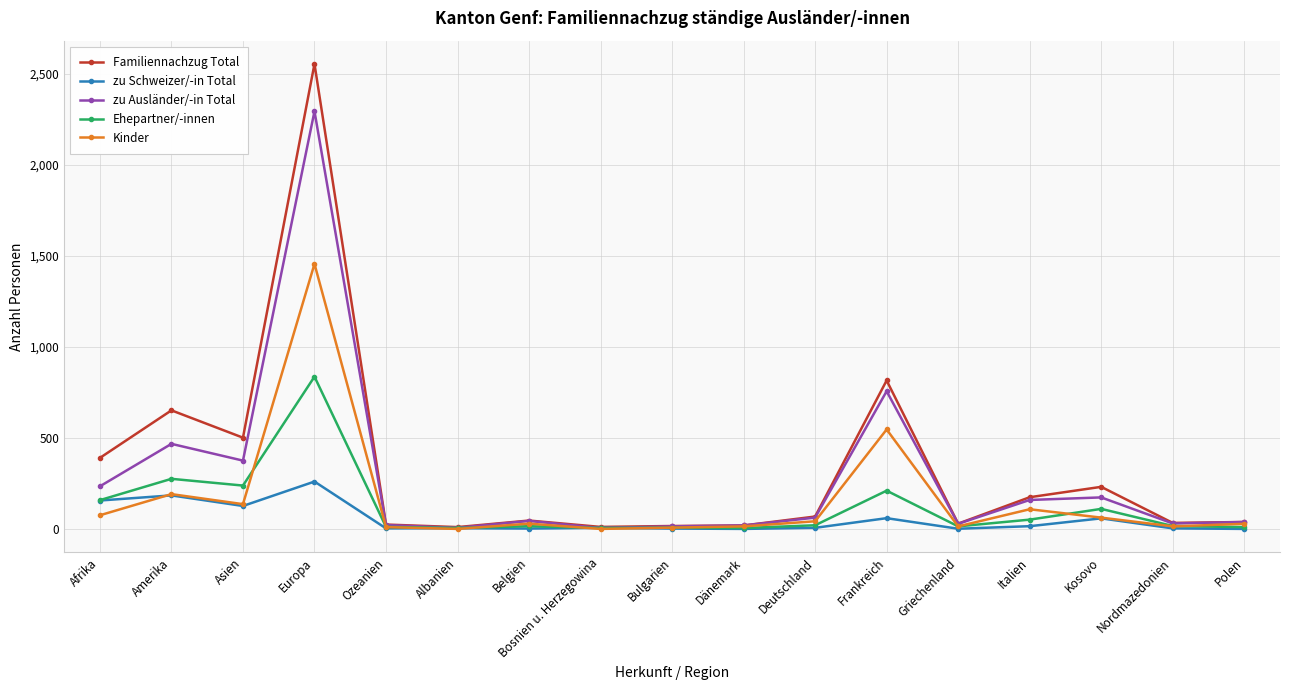

At which label is Familiennachzug Total closest to 1281?

Frankreich